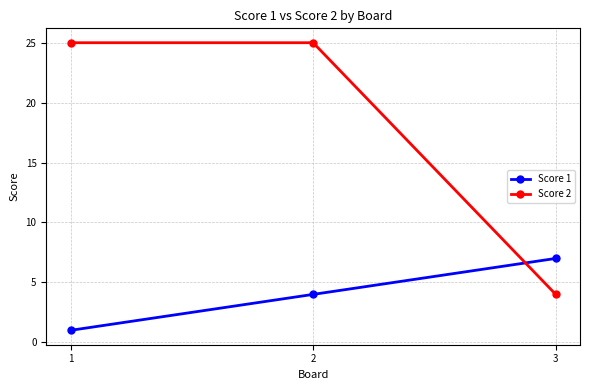

Which series has the largest range (max minus min)?

Score 2